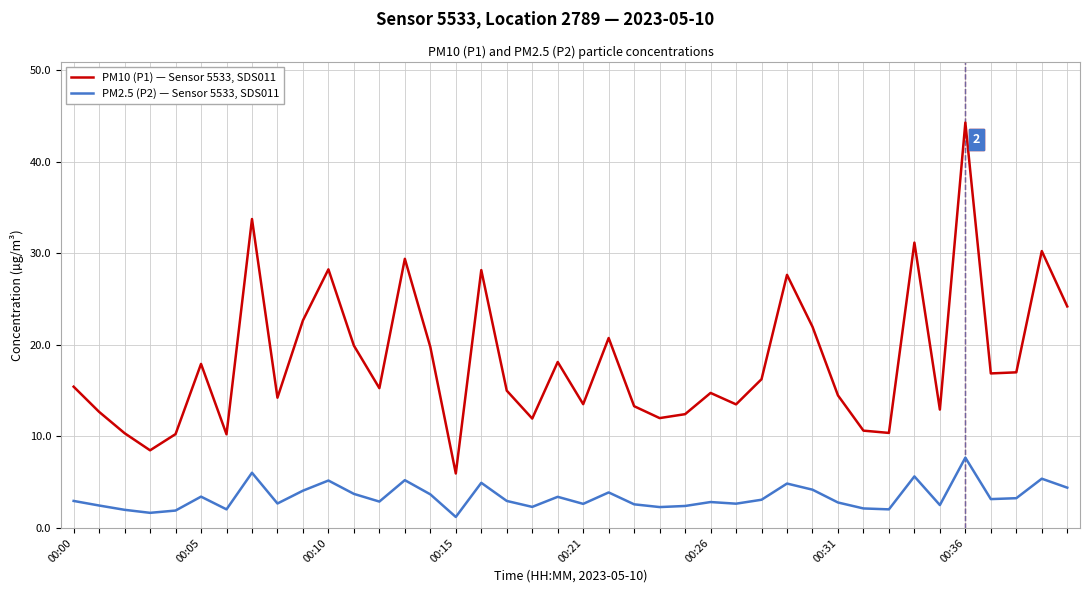

Which series has the largest total across all categories?

PM10 (P1) — Sensor 5533, SDS011